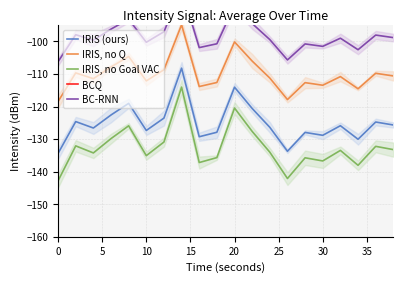

True or false: IRIS, no Q has a value of -20.3 at 20.

False